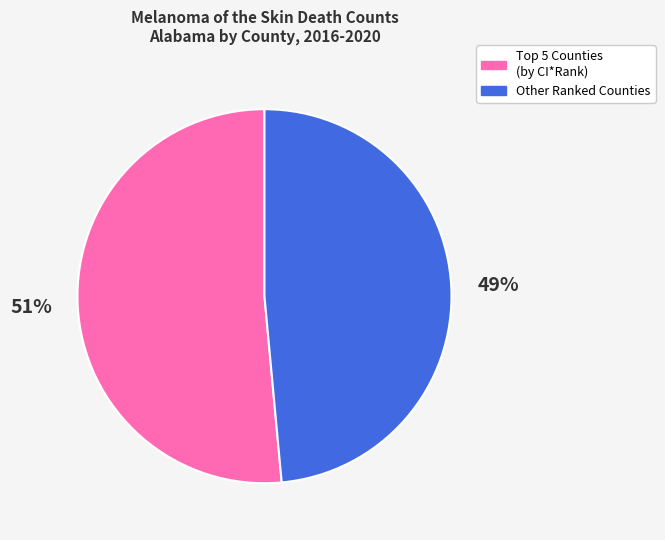

To the nearest percent, what is the average slice percentage?

50%